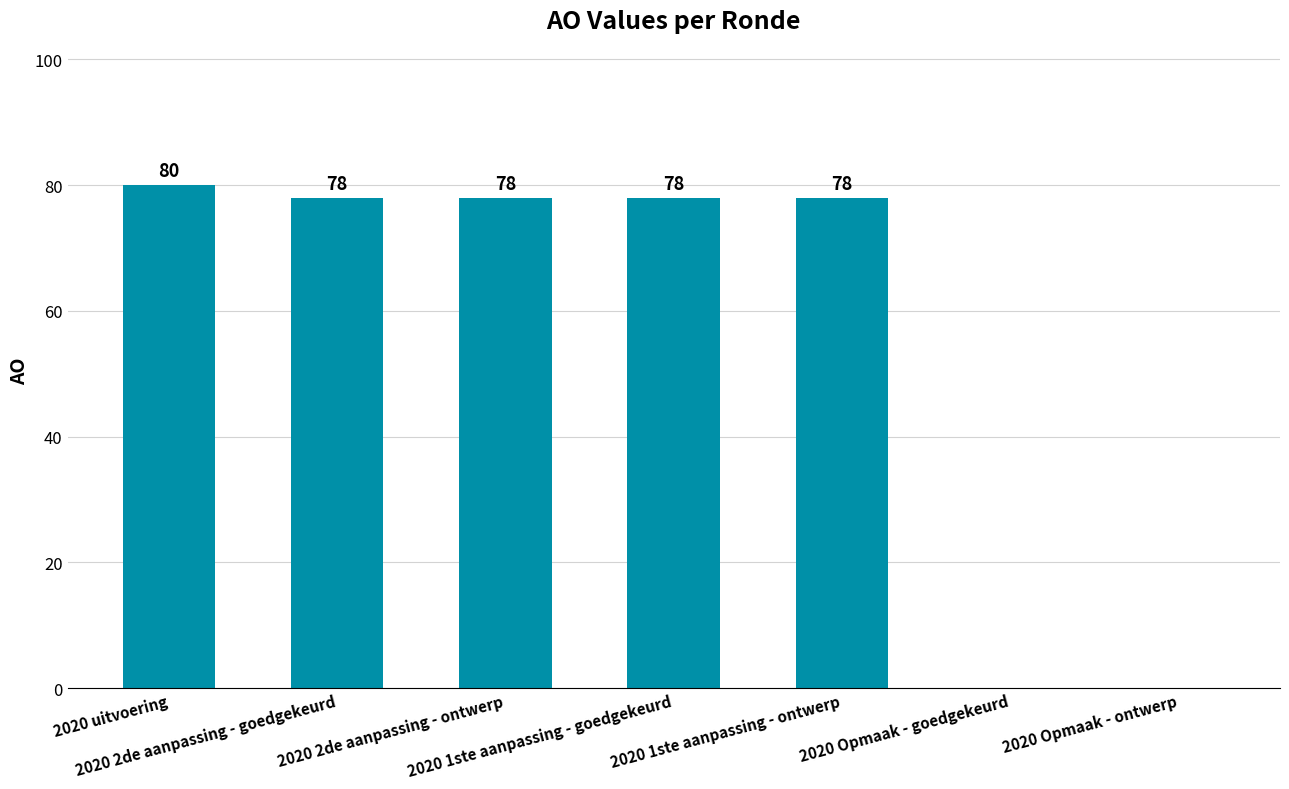

What is the sum of all values?

392